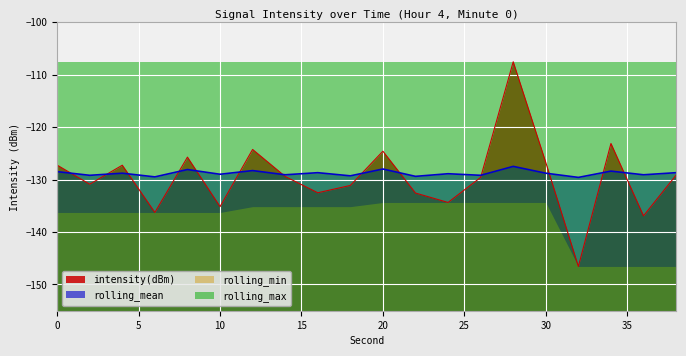

What is the lowest value of the rolling_mean series?

-129.6